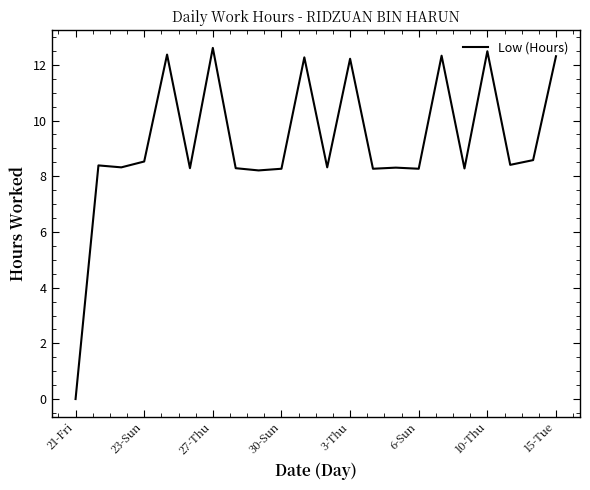

What is the difference between the maximum and minimum values?

12.6